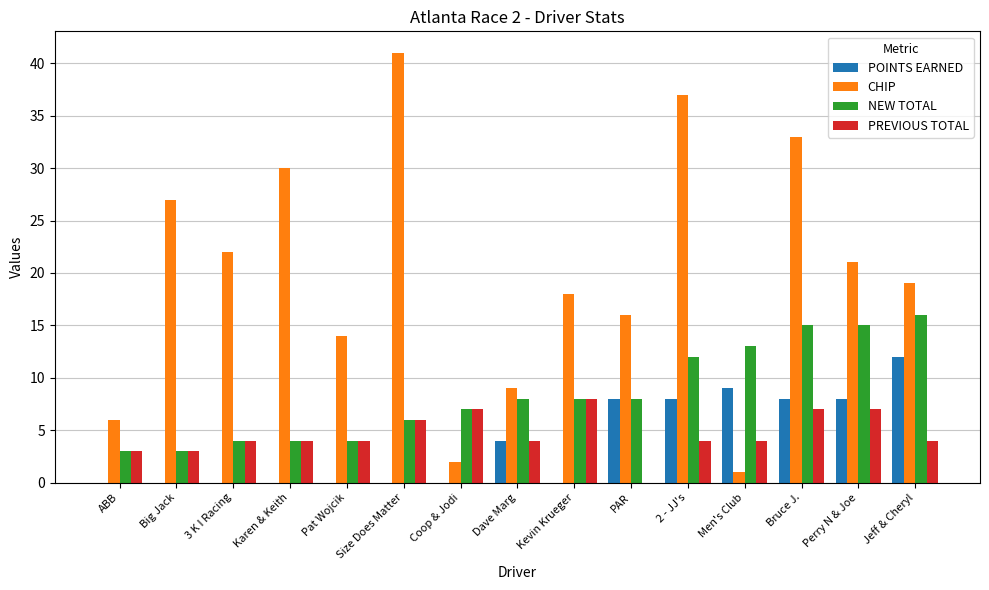

Reading left to right, list all the values displayed in this chart.

POINTS EARNED: ABB=0	Big Jack=0	3 K I Racing=0	Karen & Keith=0	Pat Wojcik=0	Size Does Matter=0	Coop & Jodi=0	Dave Marg=4	Kevin Krueger=0	PAR=8	2 - JJ's=8	Men's Club=9	Bruce J.=8	Perry N & Joe=8	Jeff & Cheryl=12
CHIP: ABB=6	Big Jack=27	3 K I Racing=22	Karen & Keith=30	Pat Wojcik=14	Size Does Matter=41	Coop & Jodi=2	Dave Marg=9	Kevin Krueger=18	PAR=16	2 - JJ's=37	Men's Club=1	Bruce J.=33	Perry N & Joe=21	Jeff & Cheryl=19
NEW TOTAL: ABB=3	Big Jack=3	3 K I Racing=4	Karen & Keith=4	Pat Wojcik=4	Size Does Matter=6	Coop & Jodi=7	Dave Marg=8	Kevin Krueger=8	PAR=8	2 - JJ's=12	Men's Club=13	Bruce J.=15	Perry N & Joe=15	Jeff & Cheryl=16
PREVIOUS TOTAL: ABB=3	Big Jack=3	3 K I Racing=4	Karen & Keith=4	Pat Wojcik=4	Size Does Matter=6	Coop & Jodi=7	Dave Marg=4	Kevin Krueger=8	PAR=0	2 - JJ's=4	Men's Club=4	Bruce J.=7	Perry N & Joe=7	Jeff & Cheryl=4